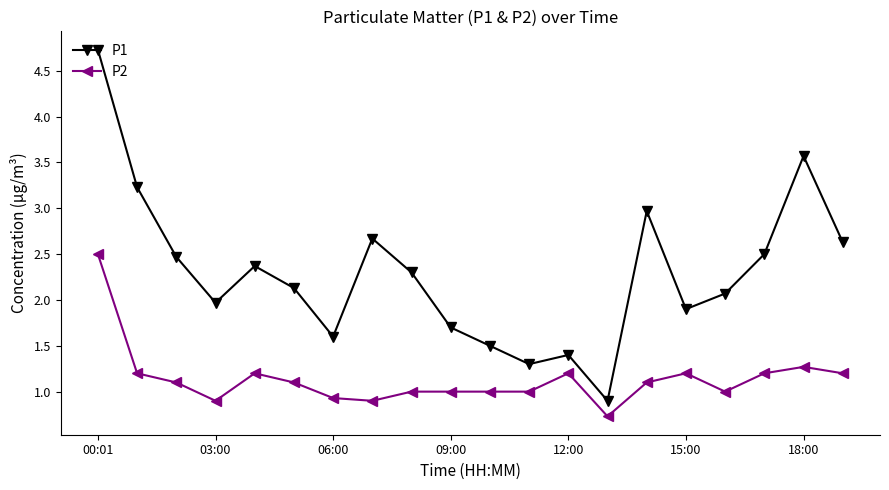

Which series has the largest total across all categories?

P1